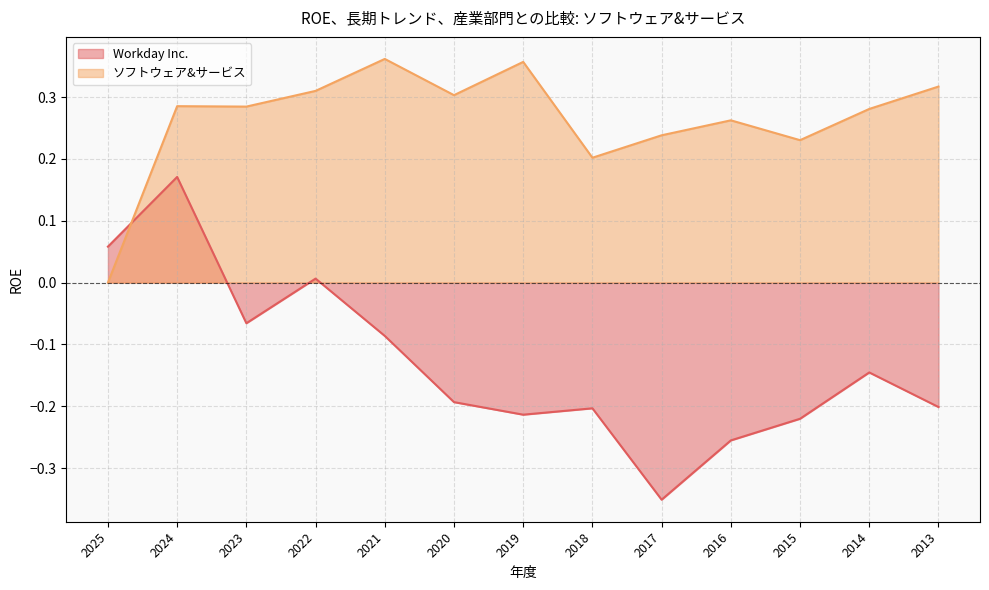

How many intersections are there between Workday Inc. and ソフトウェア&サービス?

1